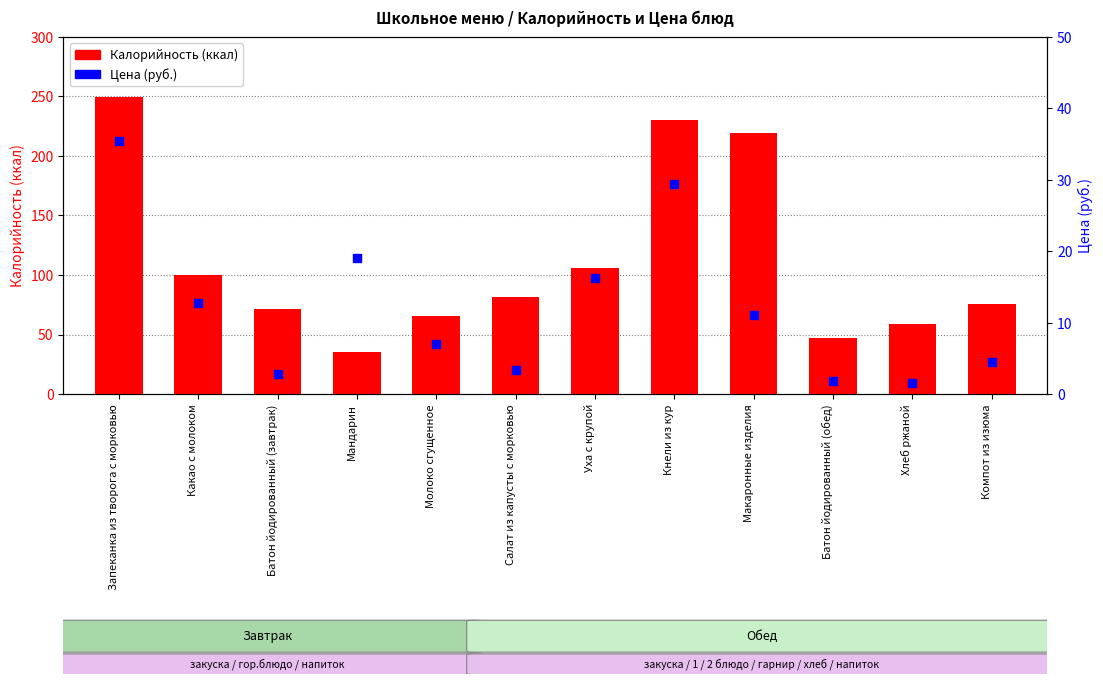

What is the total value across all series at Уха с крупой?

122.0